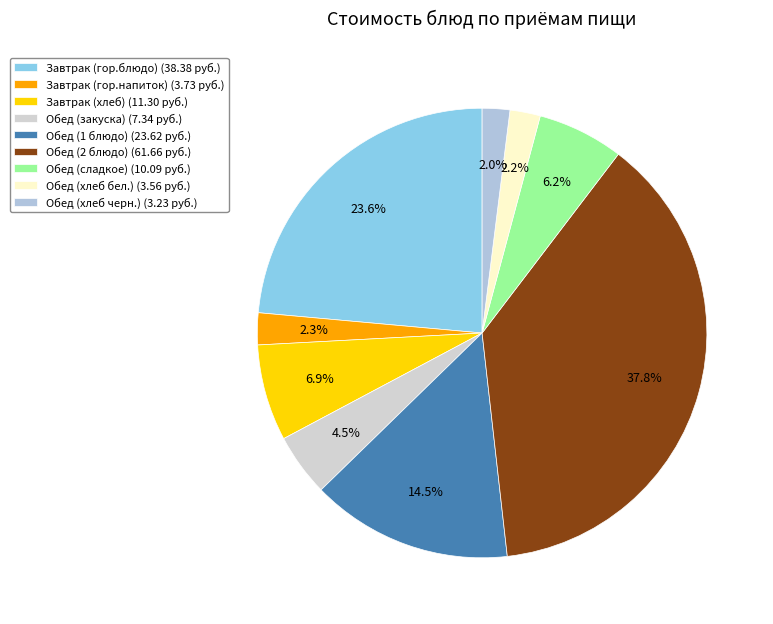

To the nearest percent, what is the combined percentage of Обед (хлеб черн.) and Обед (2 блюдо)?

40%